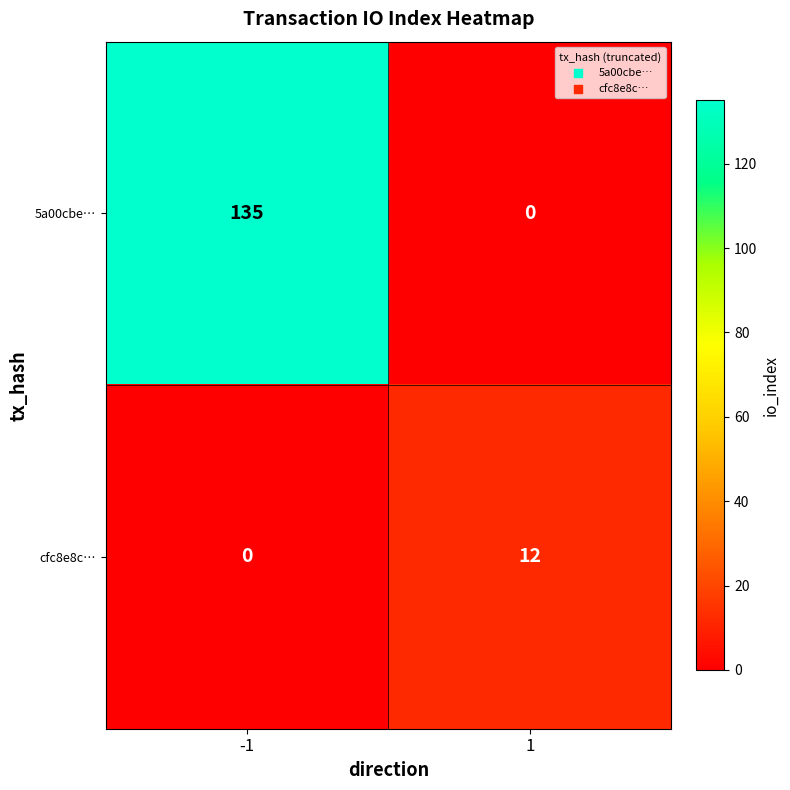

Which series has the largest total across all categories?

5a00cbe…